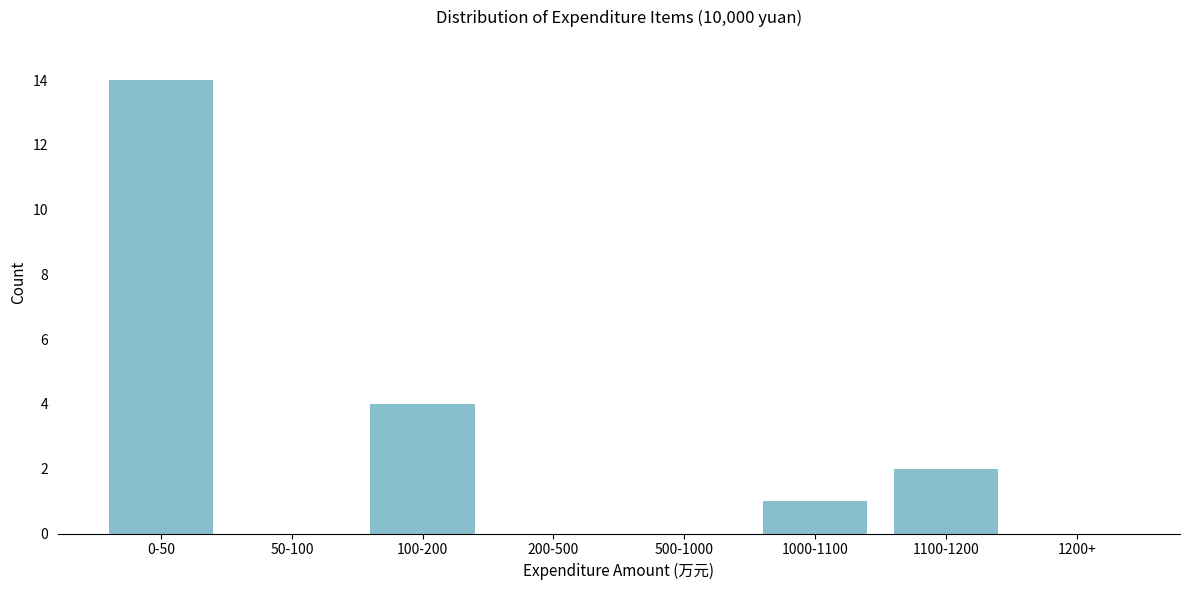

Reading left to right, list all the values displayed in this chart.

0-50=14	50-100=0	100-200=4	200-500=0	500-1000=0	1000-1100=1	1100-1200=2	1200+=0